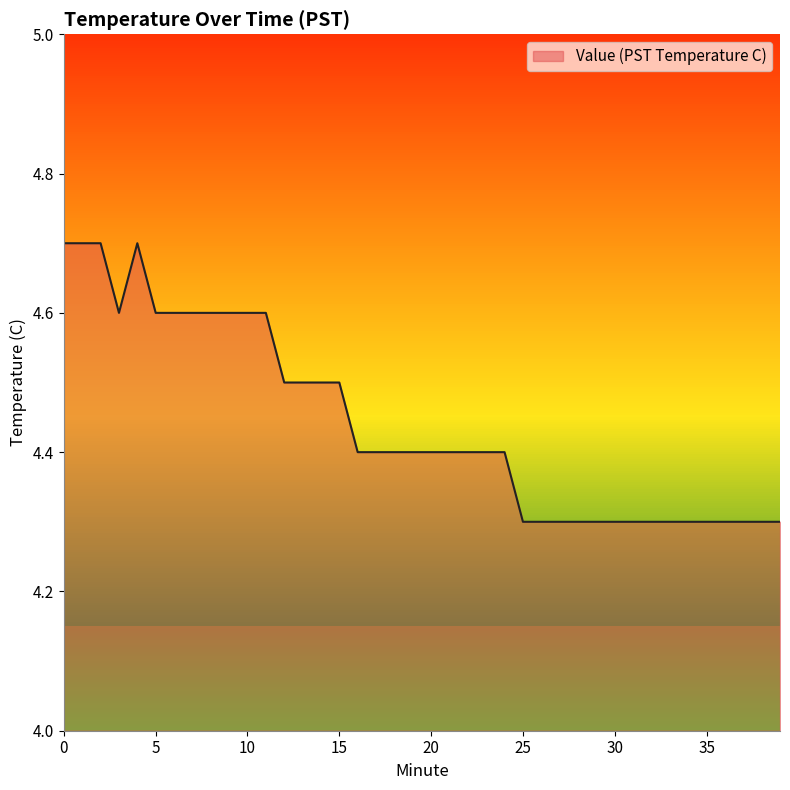

The chart shows a value of 7.8 at 0. True or false?

False